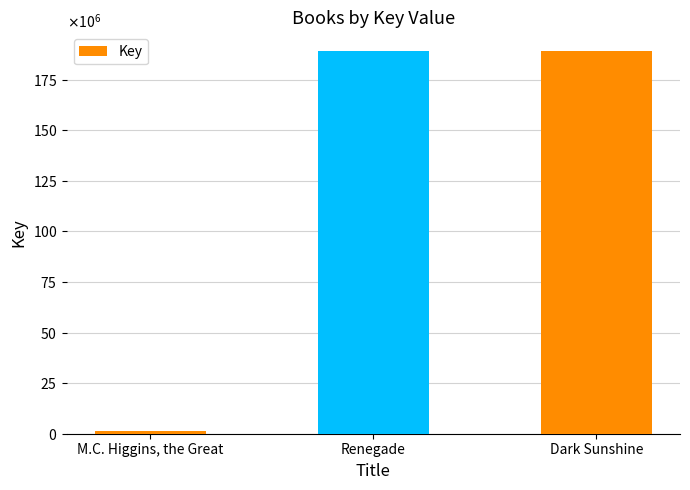

List the labels in order of value, largest first.

Renegade, Dark Sunshine, M.C. Higgins, the Great